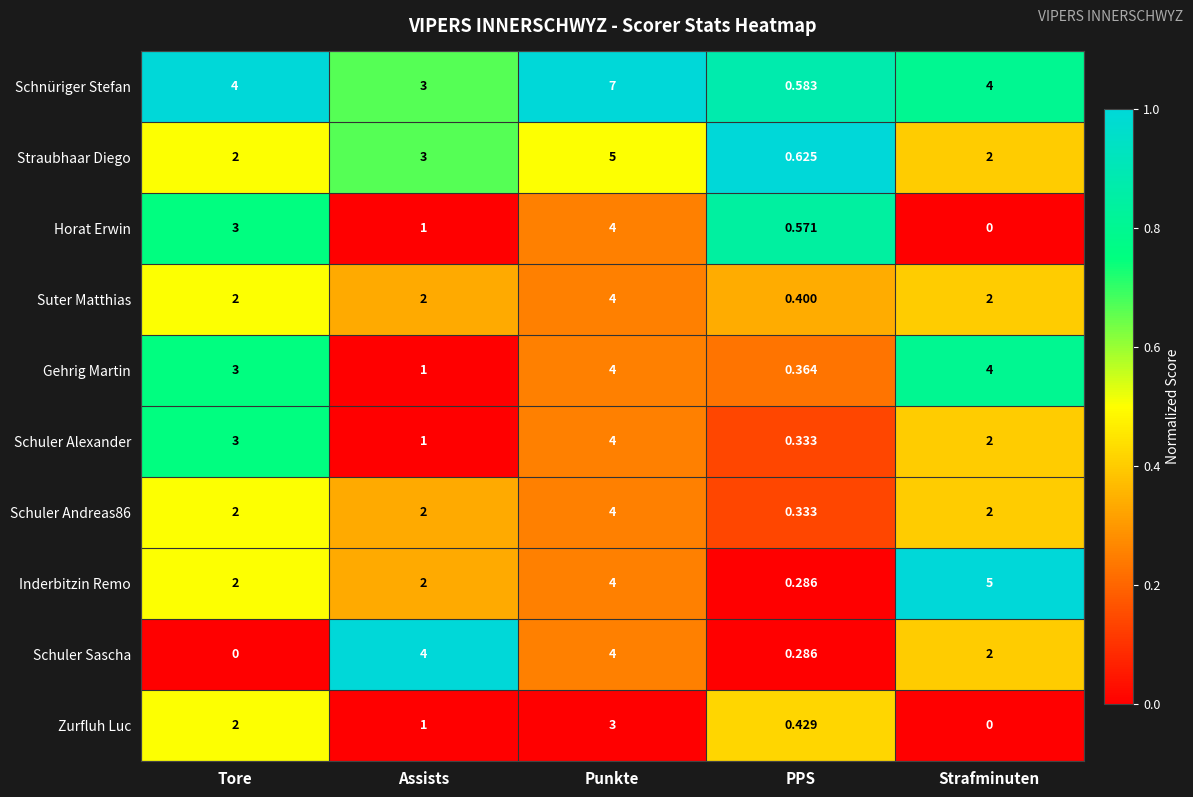

Which series has the largest total across all categories?

Schnüriger Stefan